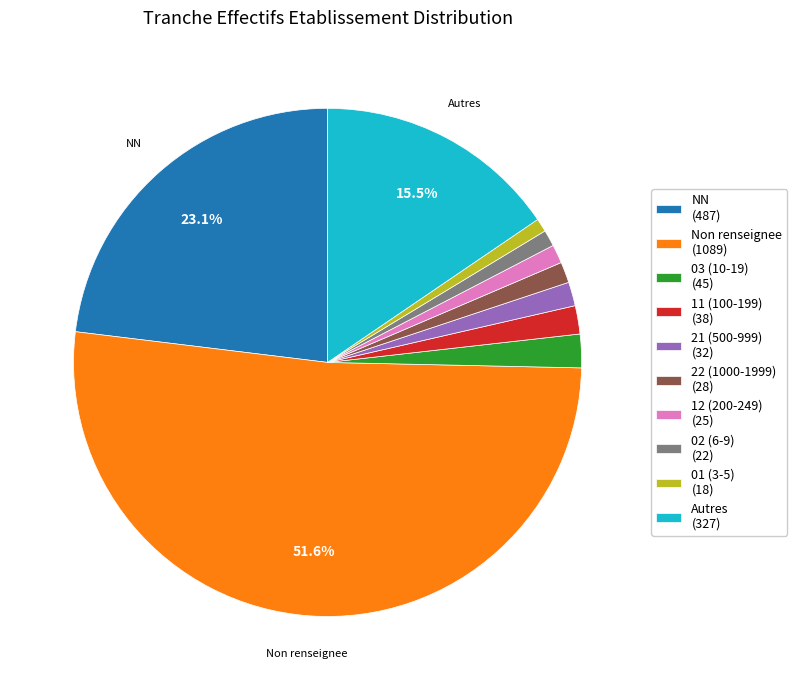

To the nearest percent, what is the difference between the largest and smallest slice percentages?

51%